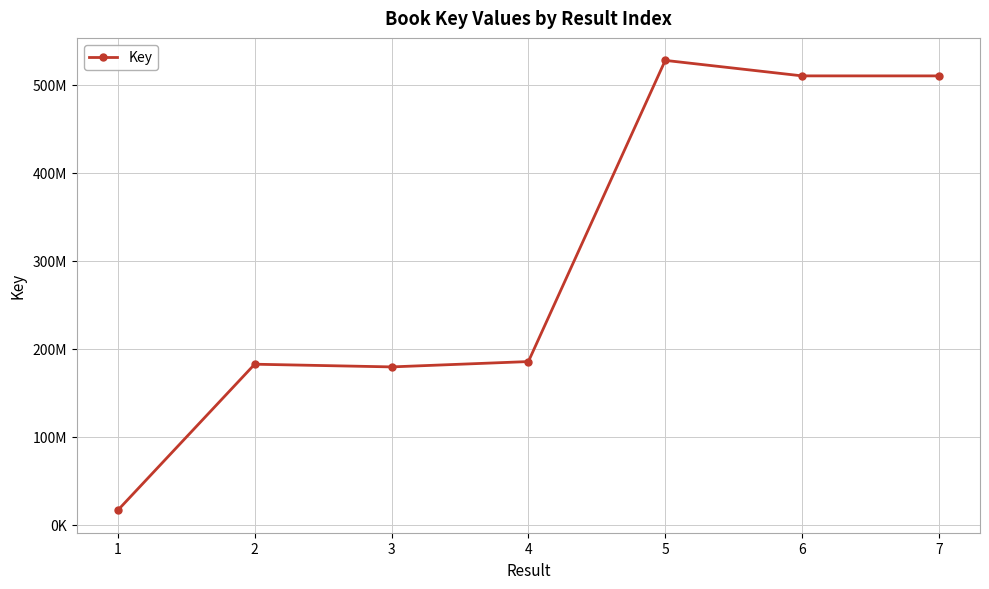

Is this an area chart (filled region under the line)?

No